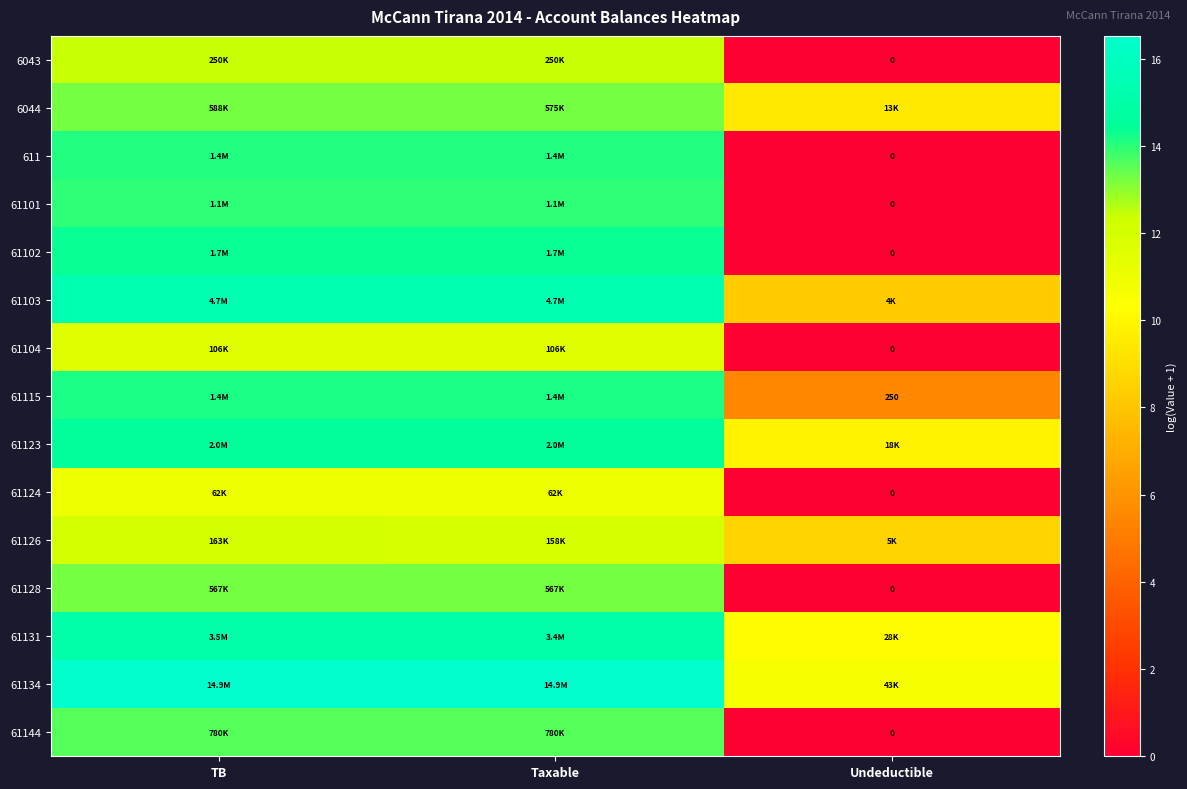

What is the total value across all series at Taxable?

205.1